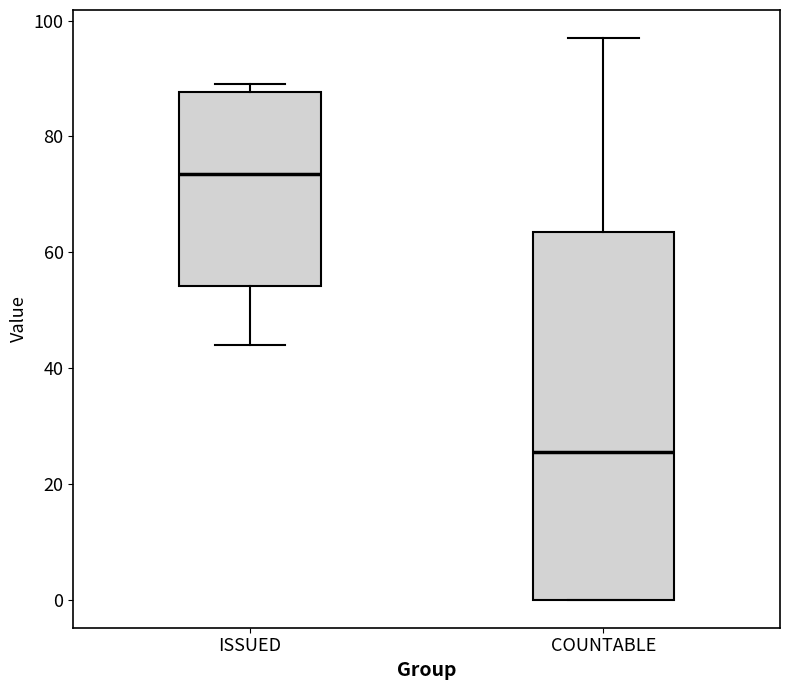

Which box has the lowest median line?

COUNTABLE